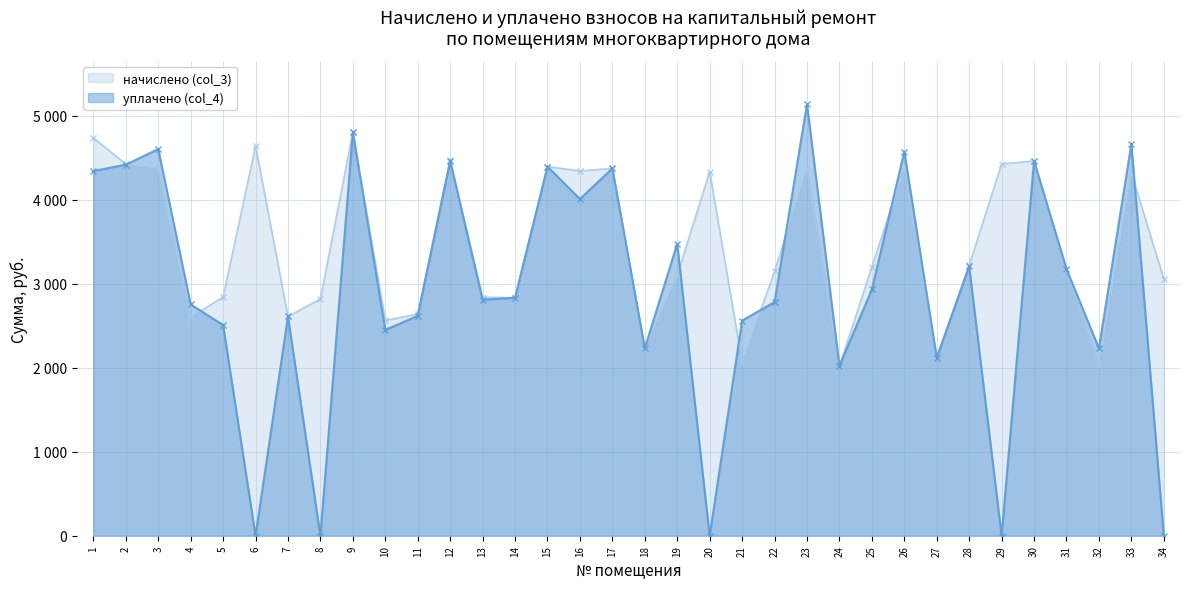

Reading left to right, what are all the values shown in this chart?

начислено (col_3): 4739.3	4426.8	4374.7	2604.0	2842.1	4642.6	2611.4	2819.8	4806.2	2564.3	2641.2	4478.9	2842.1	2834.6	4397.0	4345.0	4374.7	2232.0	3102.5	4337.5	2068.3	3147.1	4374.7	2023.7	3199.2	4389.6	2120.4	3221.5	4426.8	4464.0	3169.4	2031.1	4322.6	3057.8
уплачено (col_4): 4344.3	4419.4	4605.4	2755.0	2508.9	0.0	2611.4	0.0	4806.2	2451.4	2618.9	4462.0	2810.0	2834.6	4397.0	4010.2	4374.7	2233.3	3477.9	0.0	2562.1	2783.3	5140.4	2023.7	2932.6	4575.6	2120.4	3209.4	0.0	4464.0	3176.9	2232.0	4666.6	0.0